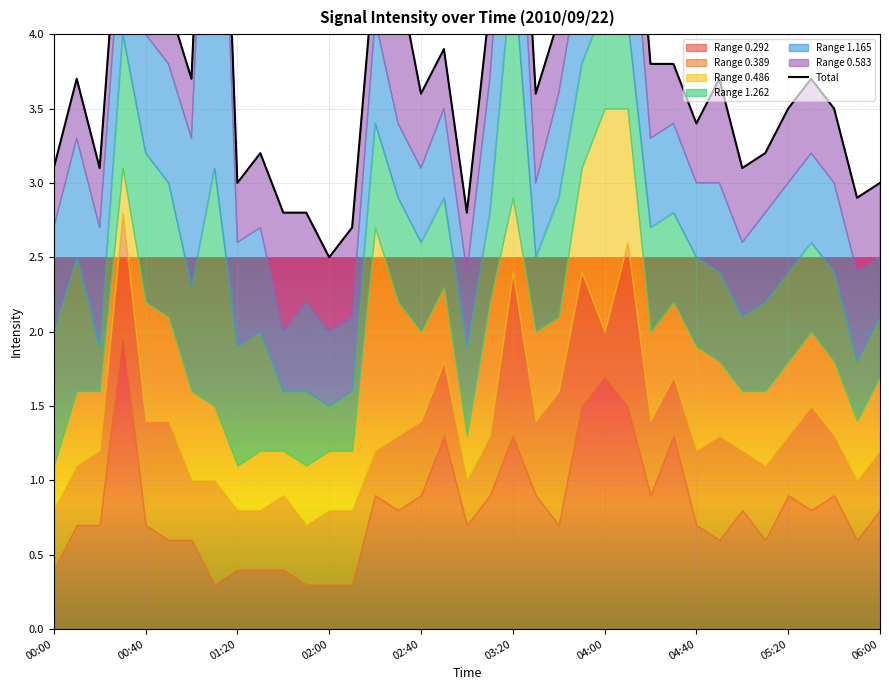

What is the change in value from 03:20 to 15?

+0.2